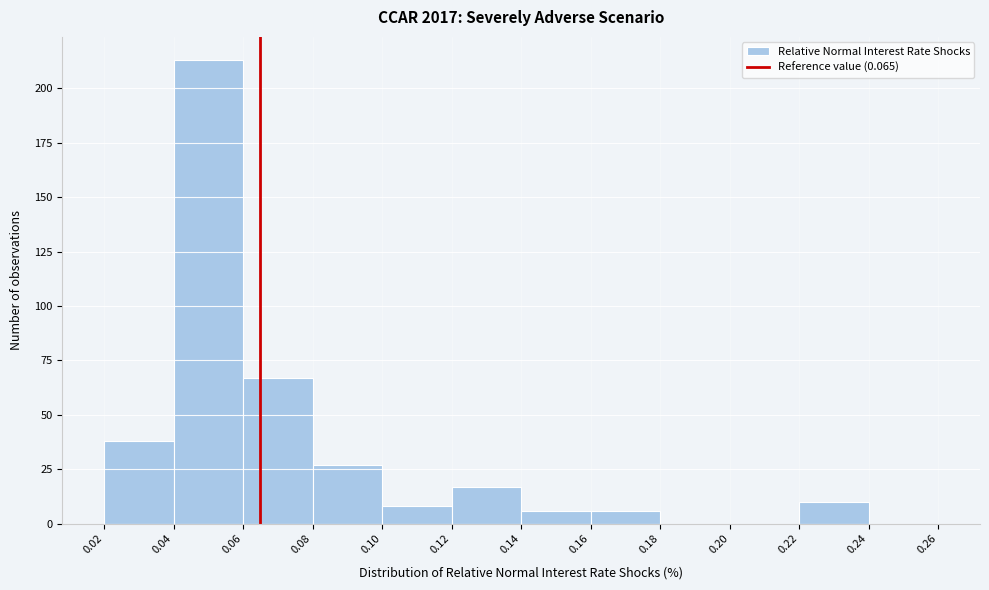

Which range on the x-axis has the tallest bar?

0.04 to 0.06